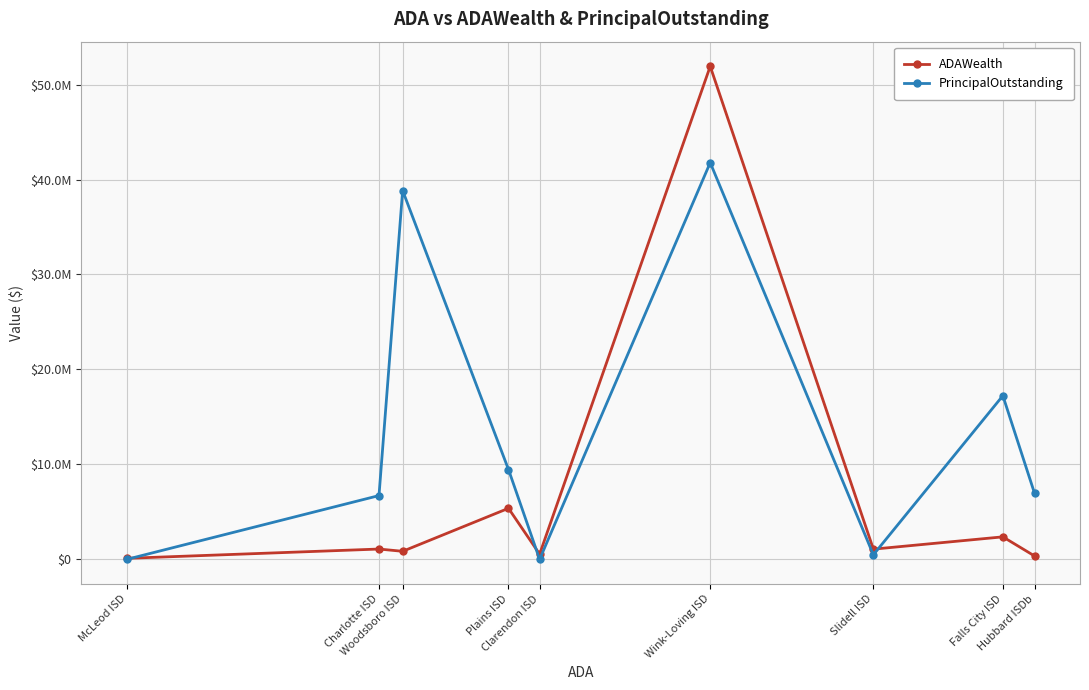

In PrincipalOutstanding, how many points are lower than both neighbors (excluding endpoints)?

2